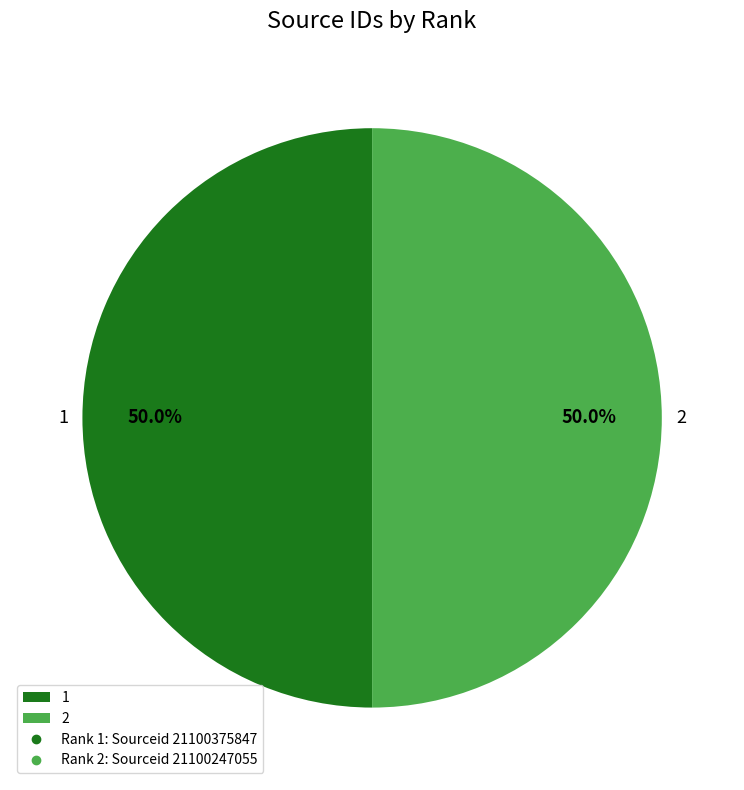

Approximately how many times larger is the value at 1 compared to 2?

1.0